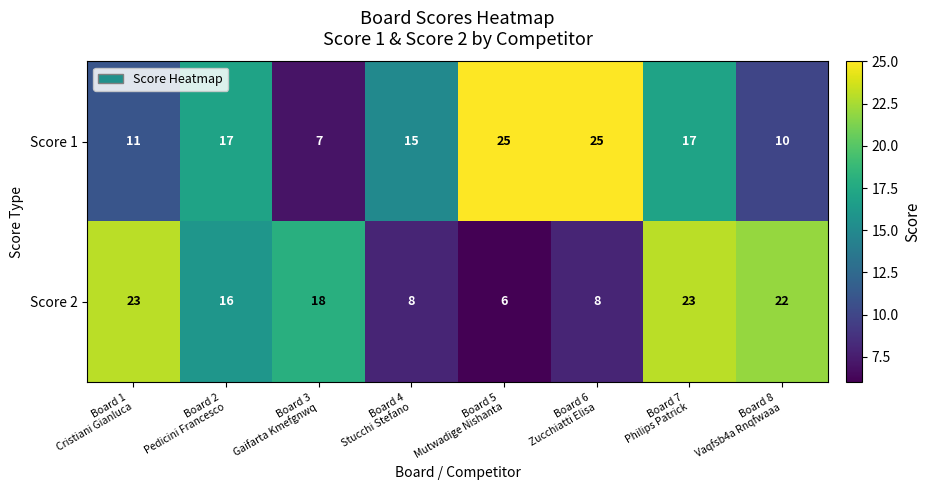

What is the minimum value for Score 1?

7